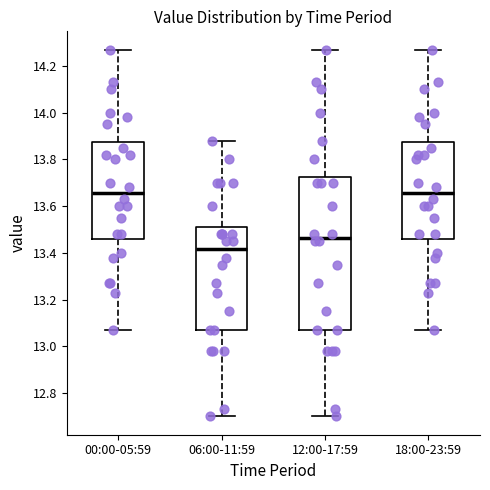

Where does the median line of the box for 18:00-23:59 sit on the y-axis? The values are not printed on the chart, so give them approximately, as read against the axis.

13.66